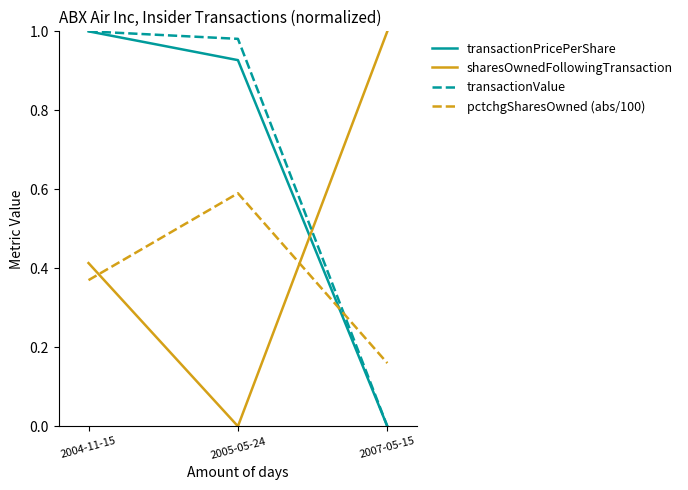

Is the value of pctchgSharesOwned (abs/100) at 2004-11-15 greater than the value of transactionPricePerShare at 2004-11-15?

No